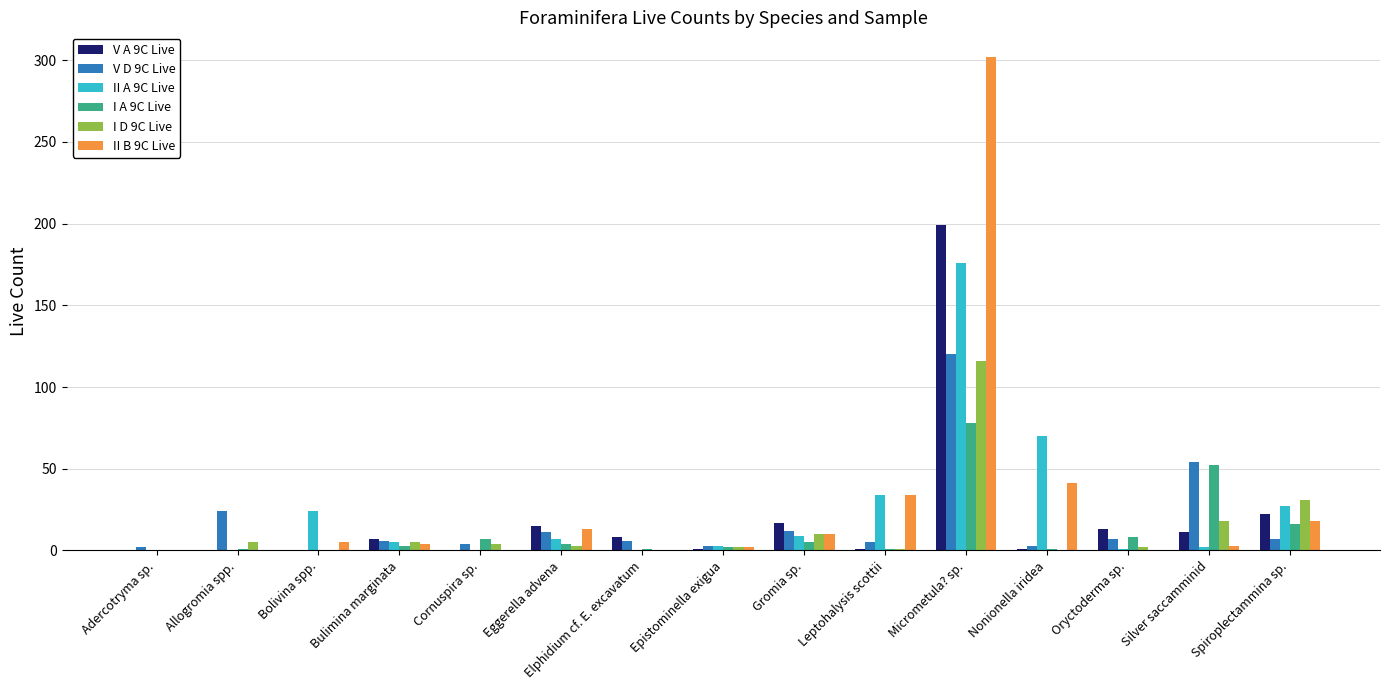

At which category is the sum across all series the highest?

Micrometula? sp.